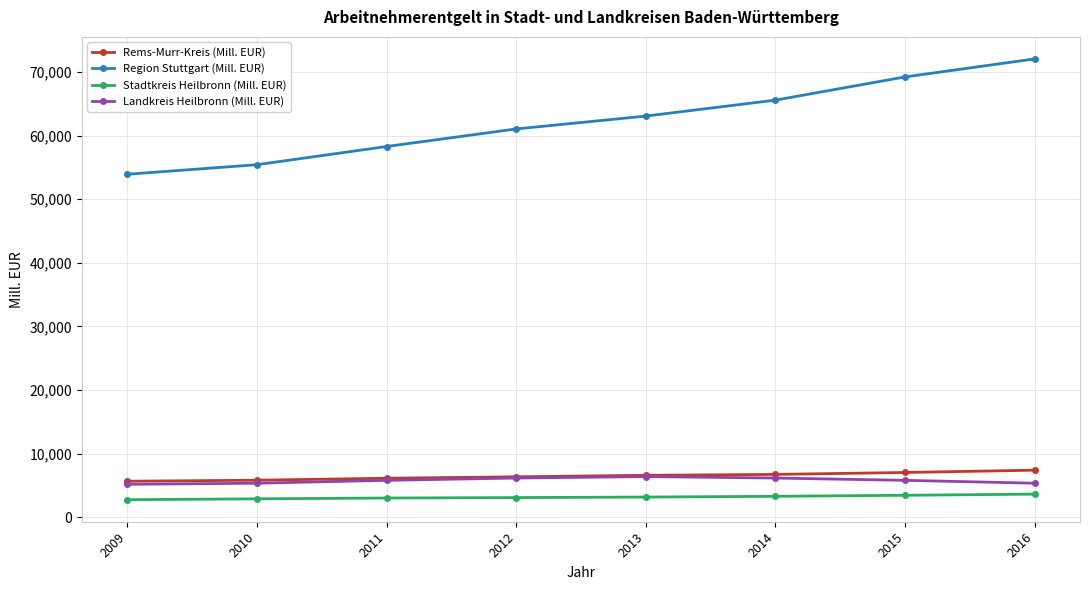

True or false: Region Stuttgart (Mill. EUR) has more than 2 interior local peaks.

False